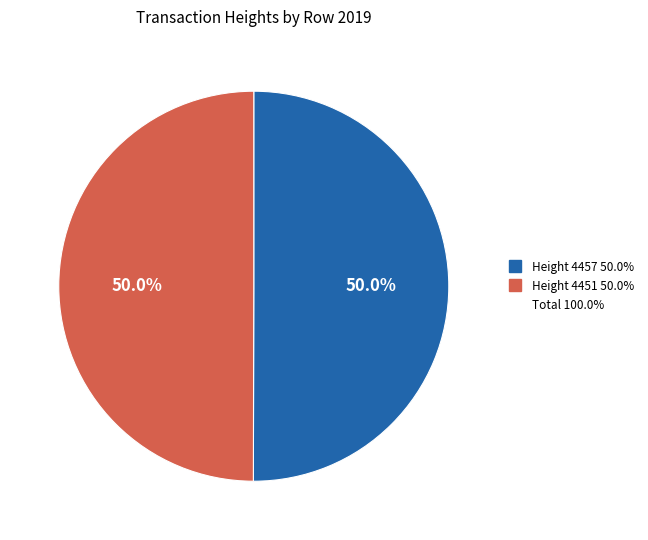

How many segments does this pie chart have?

2